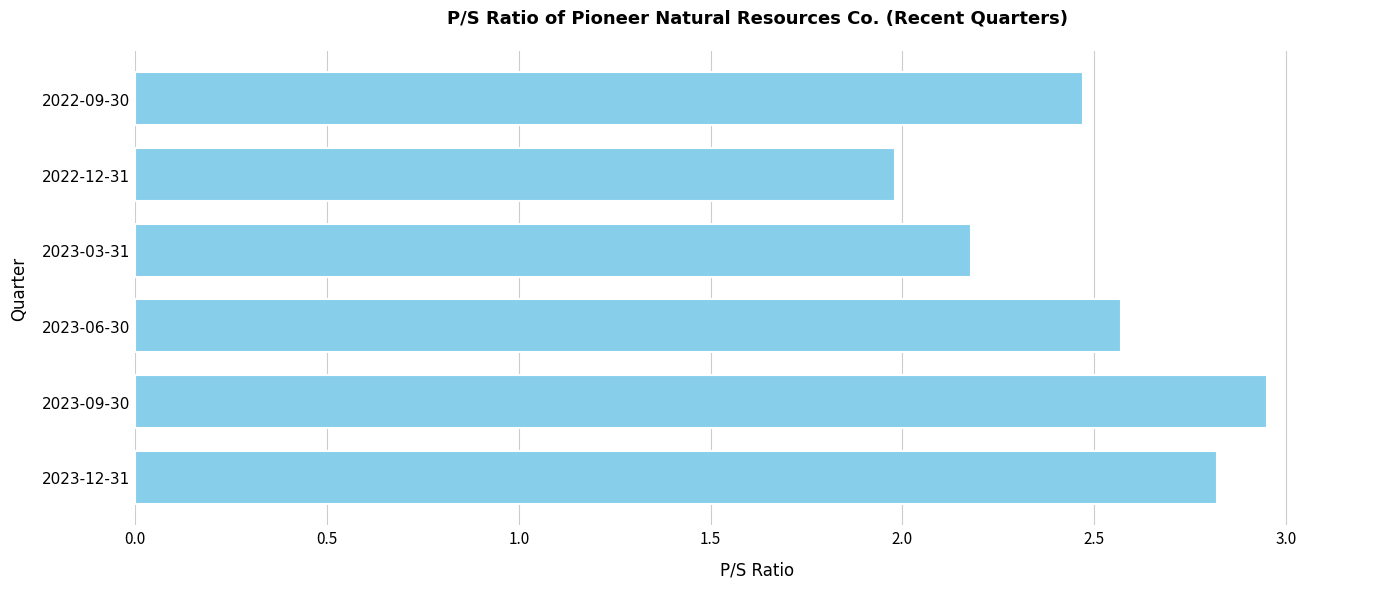

What is the average value?

2.5